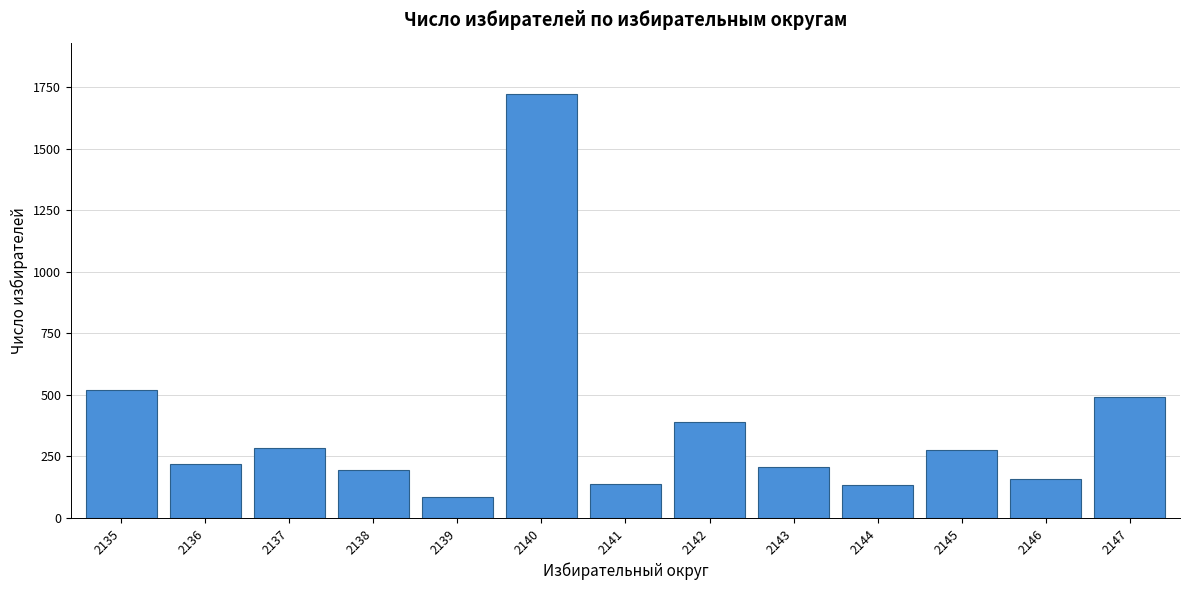

Is it true that the value at 2140 is 621?

False